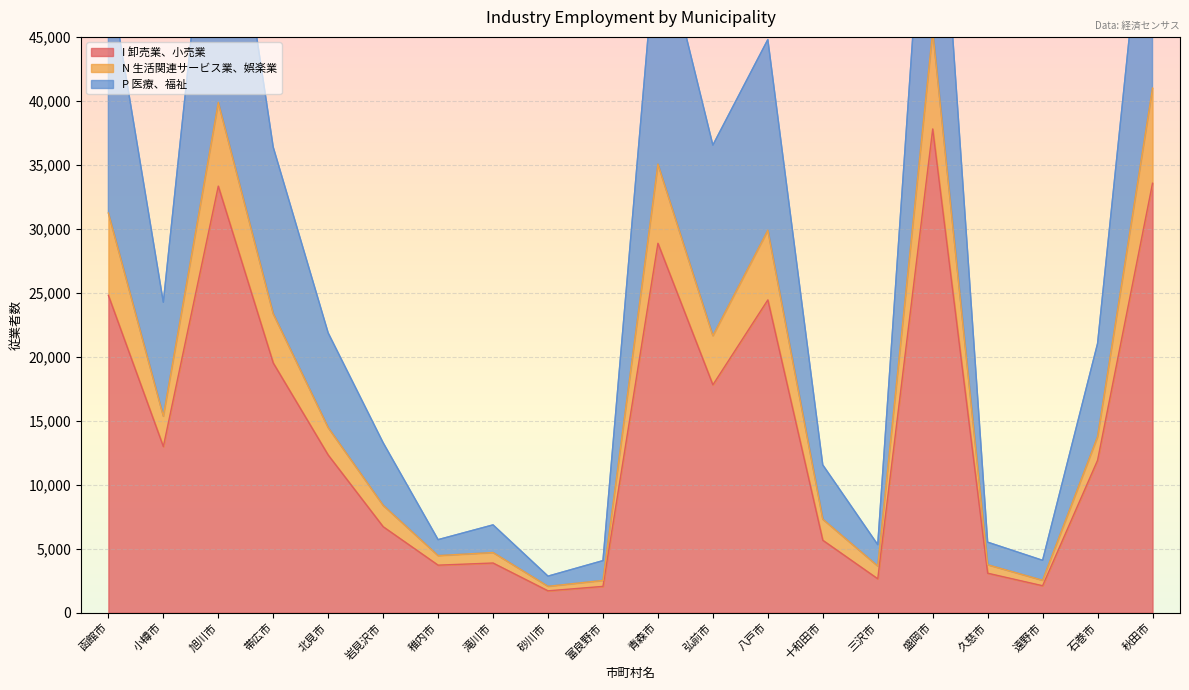

True or false: N 生活関連サービス業、娯楽業 and P 医療、福祉 intersect in this chart.

False